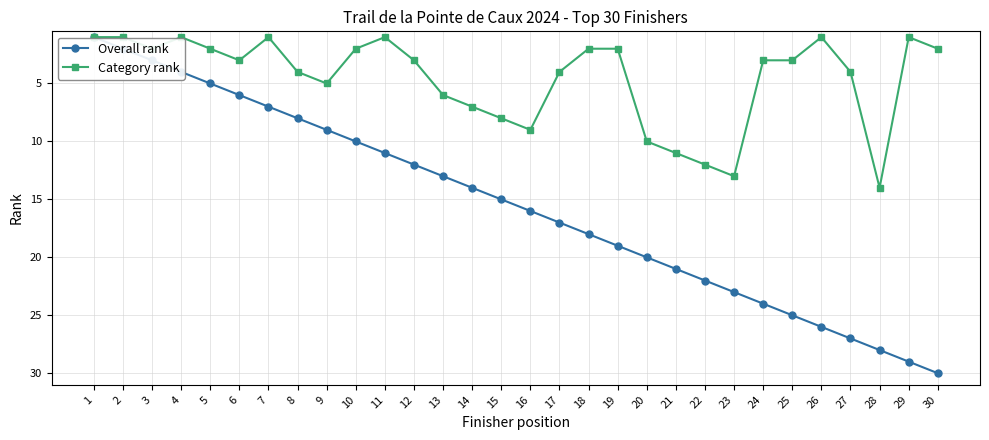

What are all the series names shown in the legend?

Overall rank, Category rank